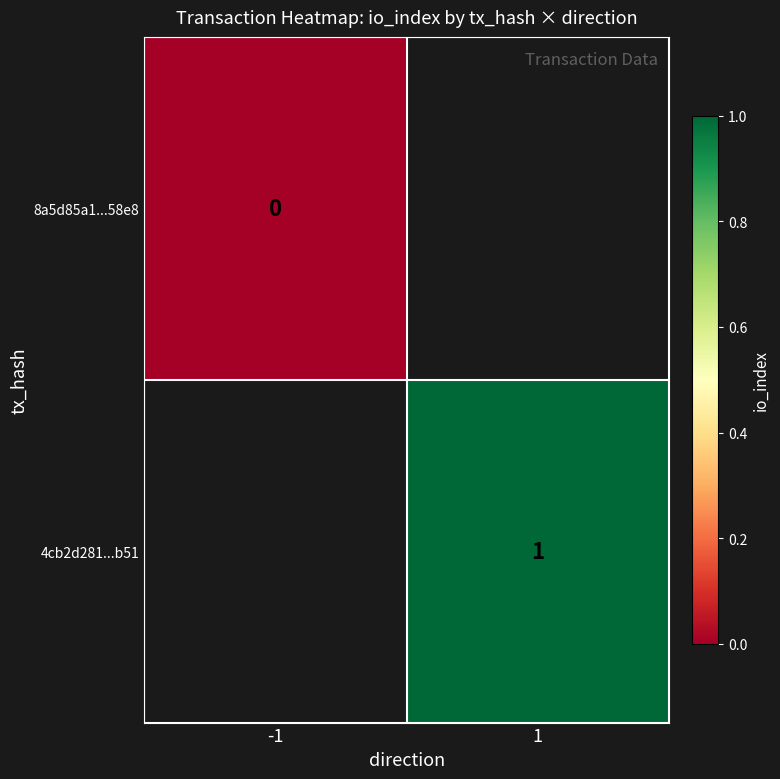

Is it true that 4cb2d281...b51 equals 1 at 1?

True